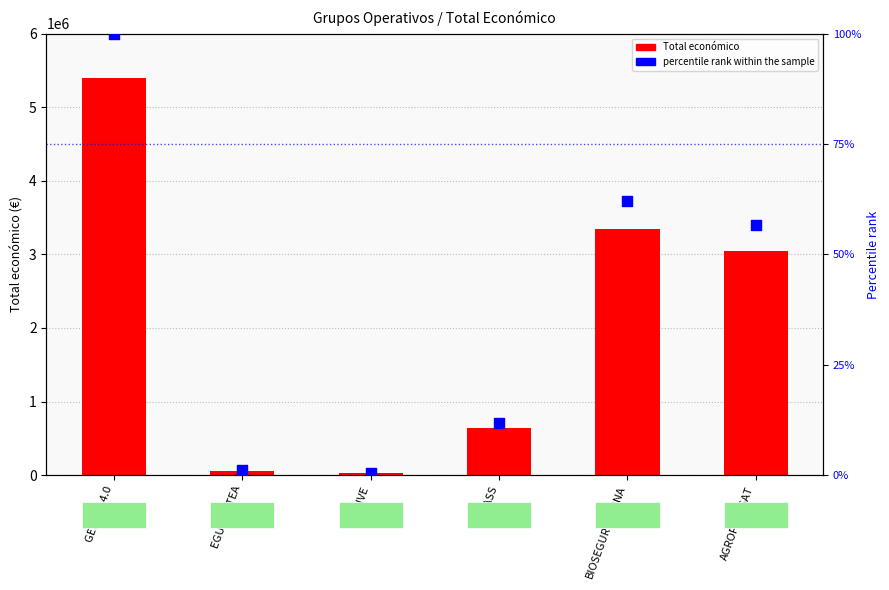

What is the total value across all series at BIOSEGURTASUNA?

3342314.0